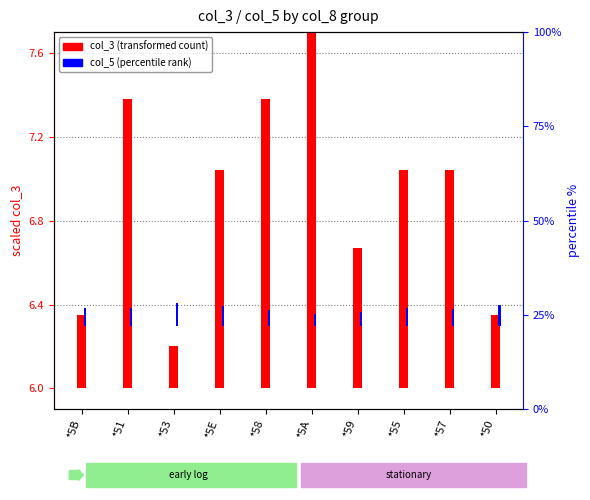

What is the label of the 7th bar from the left?

*59